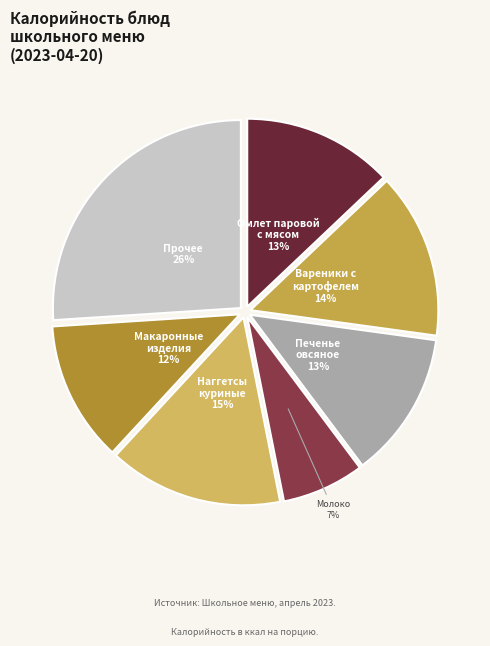

Count the number of slices in the pie.

7